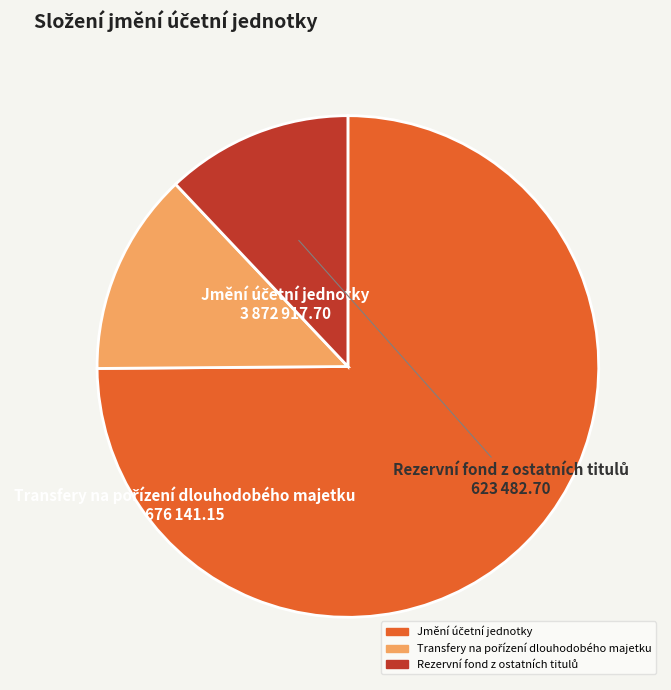

Does any single category account for the majority?

Yes